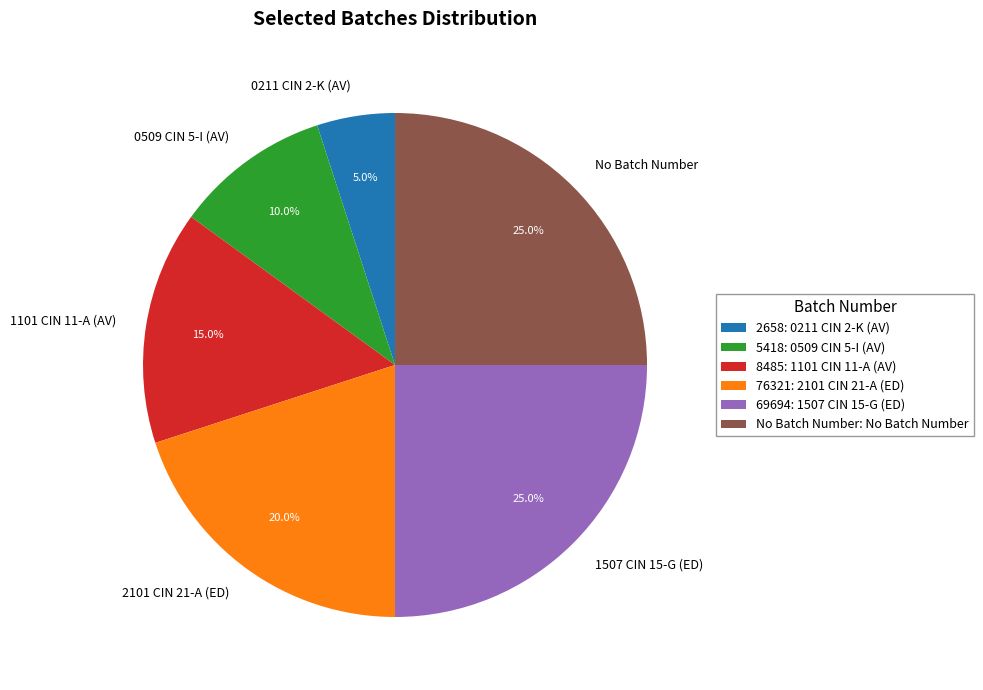

Which category has the smallest portion of the pie?

2658